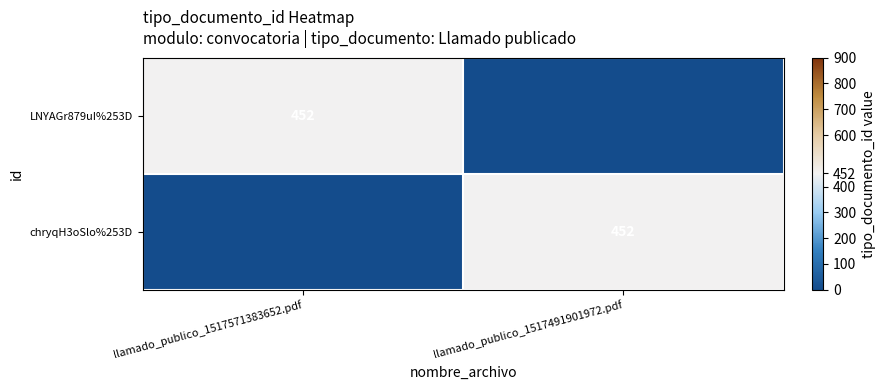

True or false: LNYAGr879uI%253D has a value of 452 at llamado_publico_1517571383652.pdf.

True